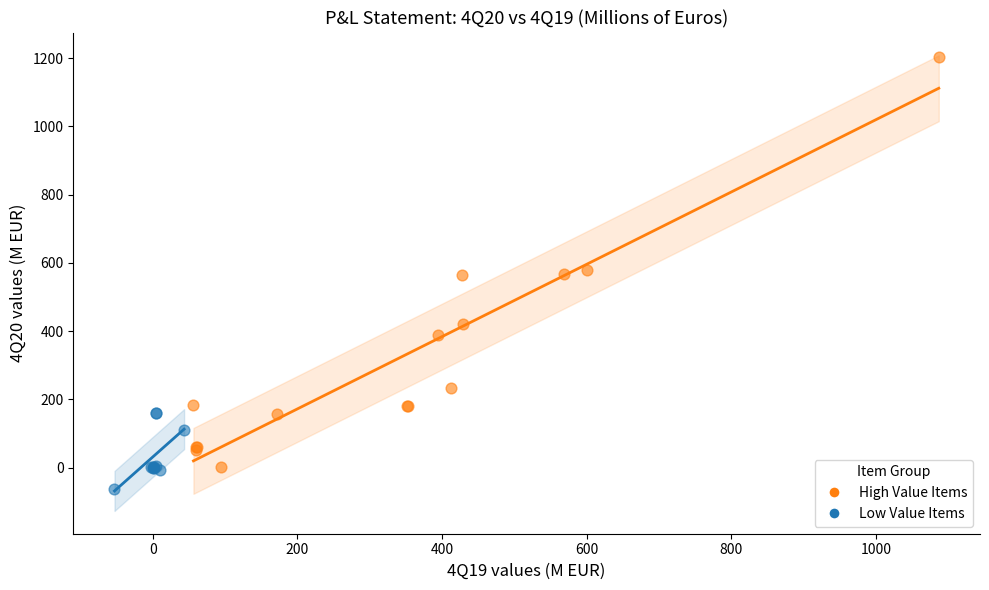

Which series has the widest spread of Y values?

High Value Items